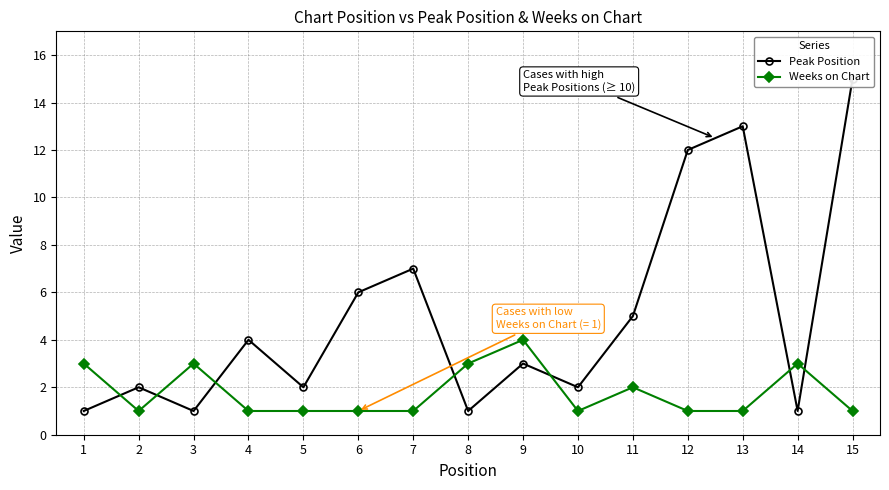

At 13, list the series in order from largest to smallest.

Peak Position, Weeks on Chart